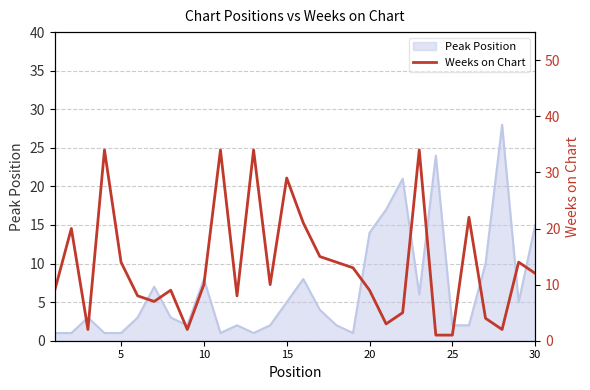

Count the number of values greater than 10.

14